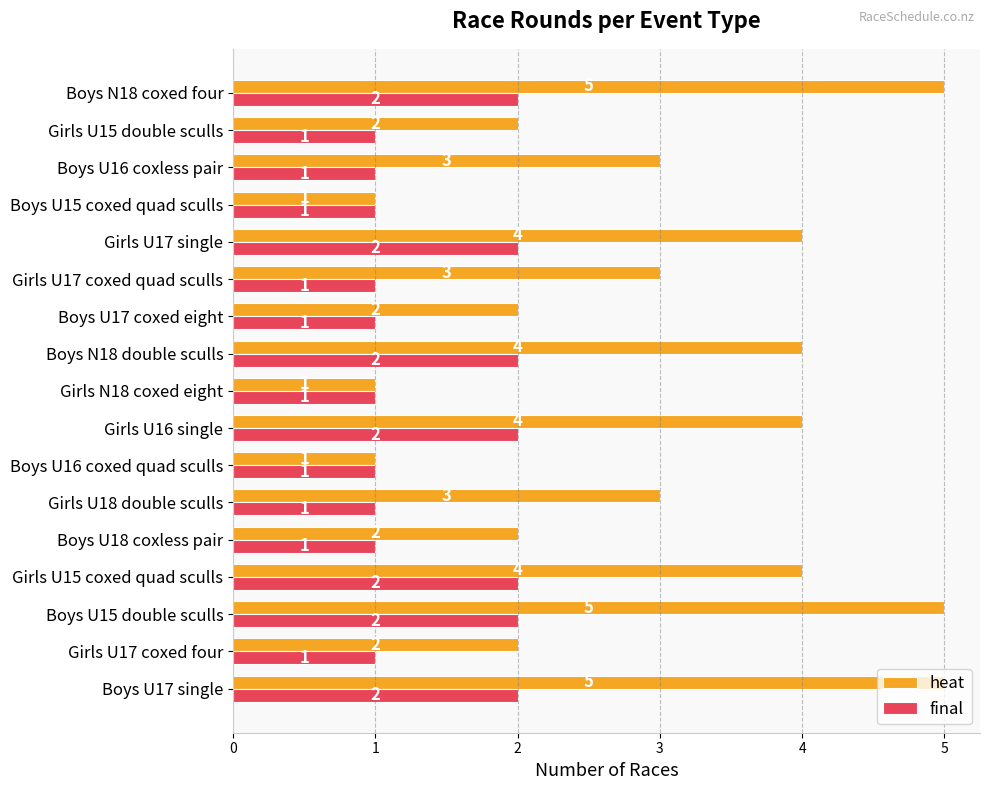

Which series changed the most between Girls U17 coxed four and Boys U15 double sculls?

heat